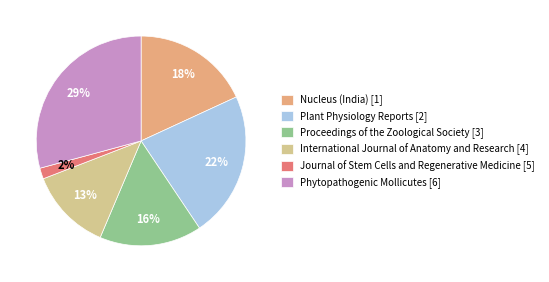

Which category has the biggest portion of the pie?

Phytopathogenic Mollicutes [6]